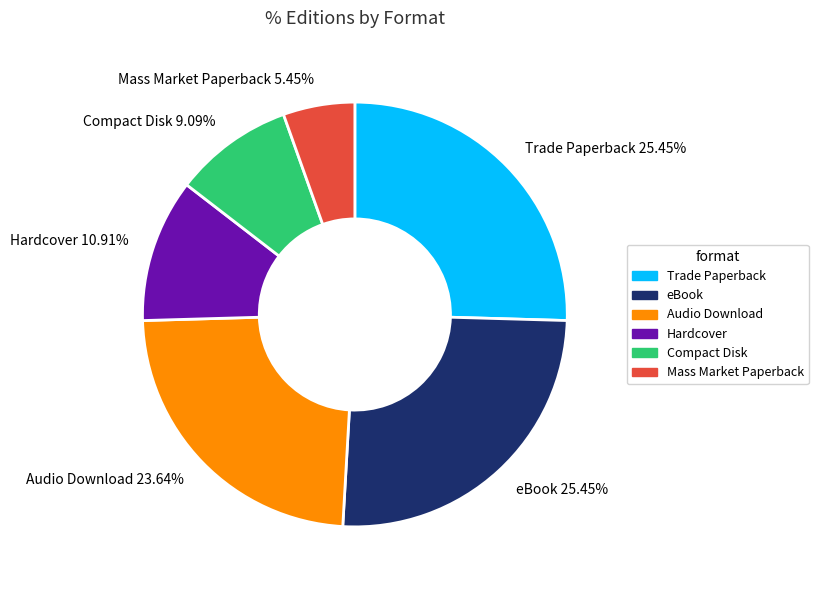

How much of the chart is everything except eBook?

74.5%